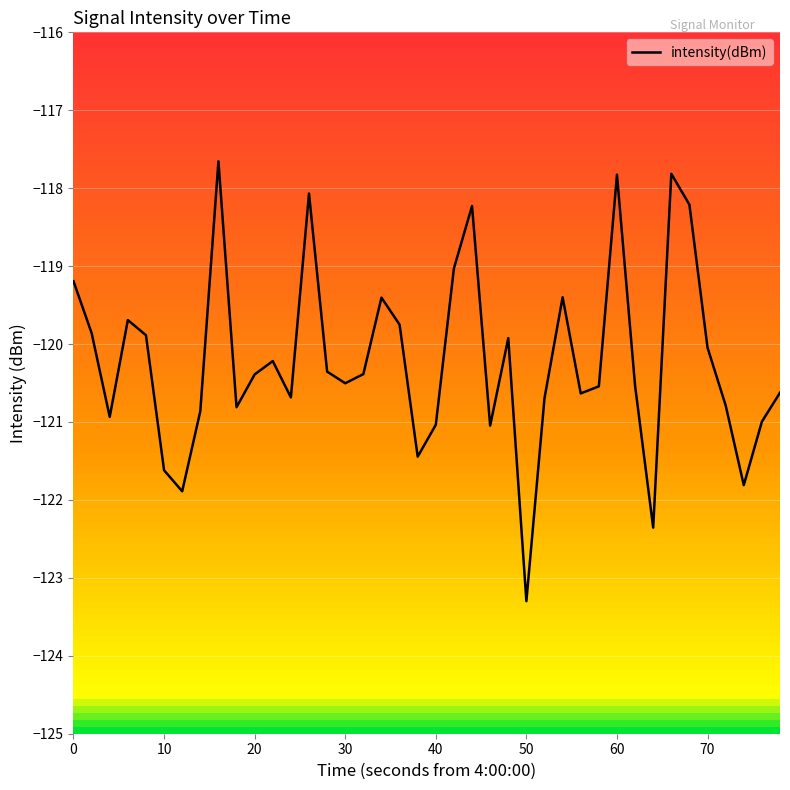

What is the greatest value displayed?

-117.7